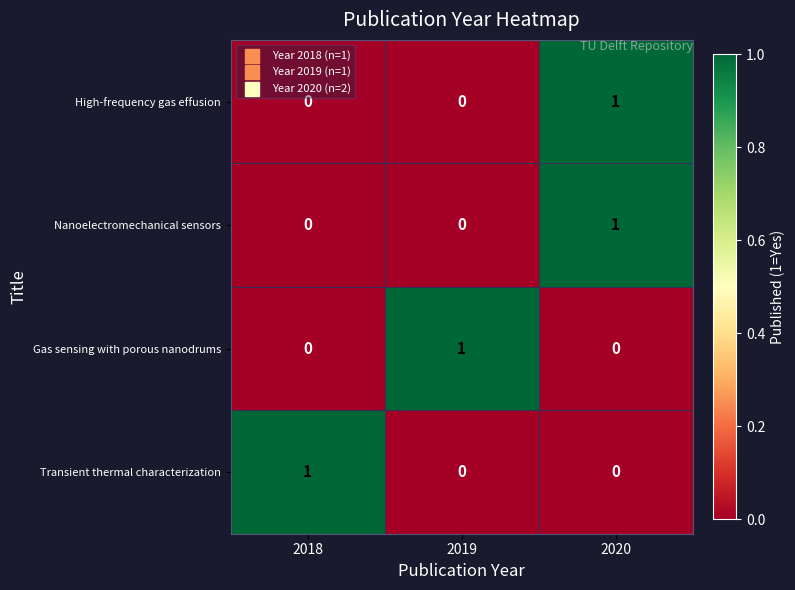

How many Transient thermal characterization values are between 0 and 1?

3